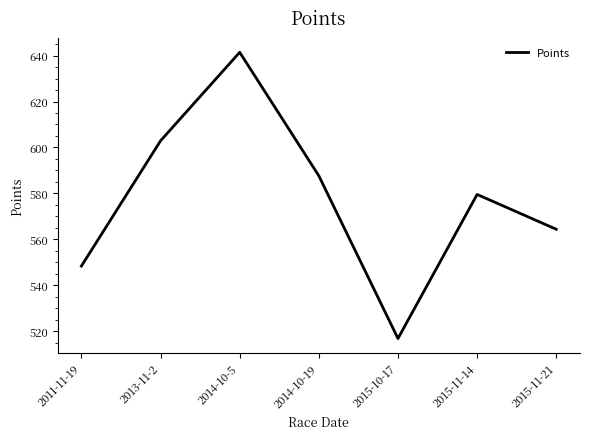

Which has a higher value, 2011-11-19 or 2013-11-2?

2013-11-2